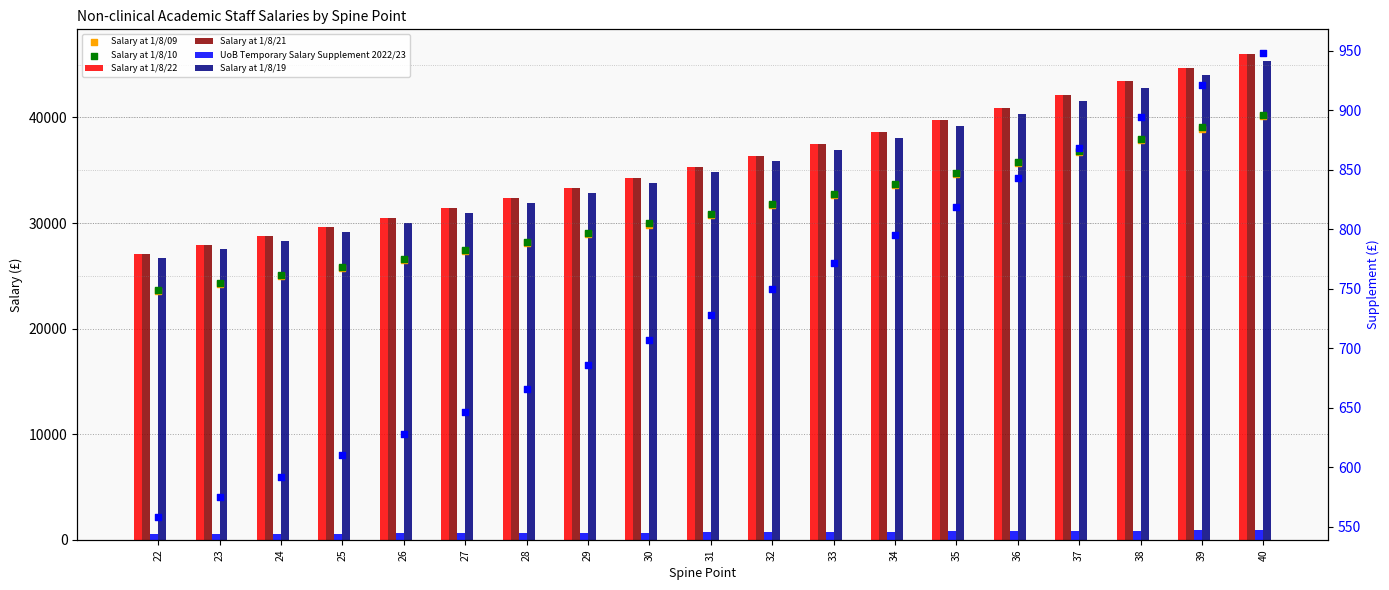

At how many categories does at least one series exceed 4224?

19